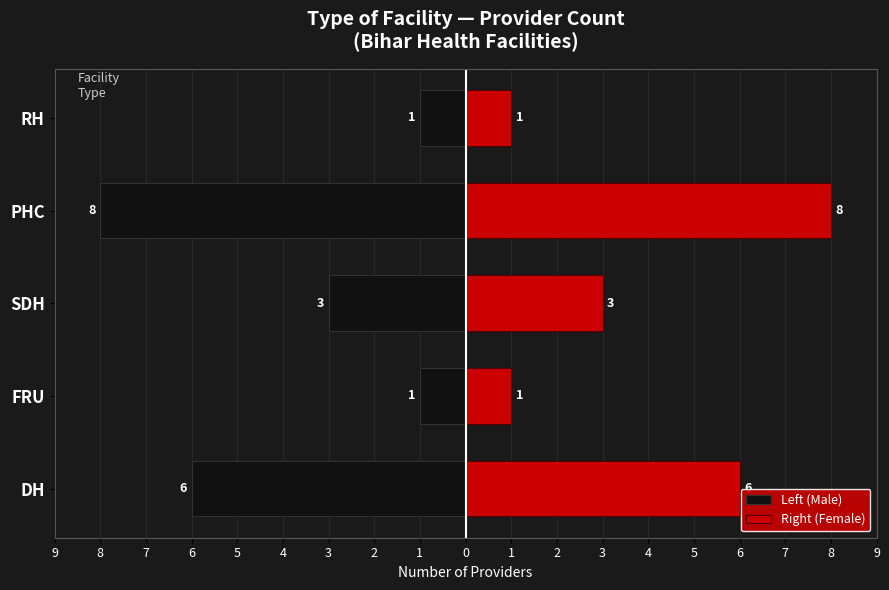

The Left (Male) series shows -1 at SDH. True or false?

False